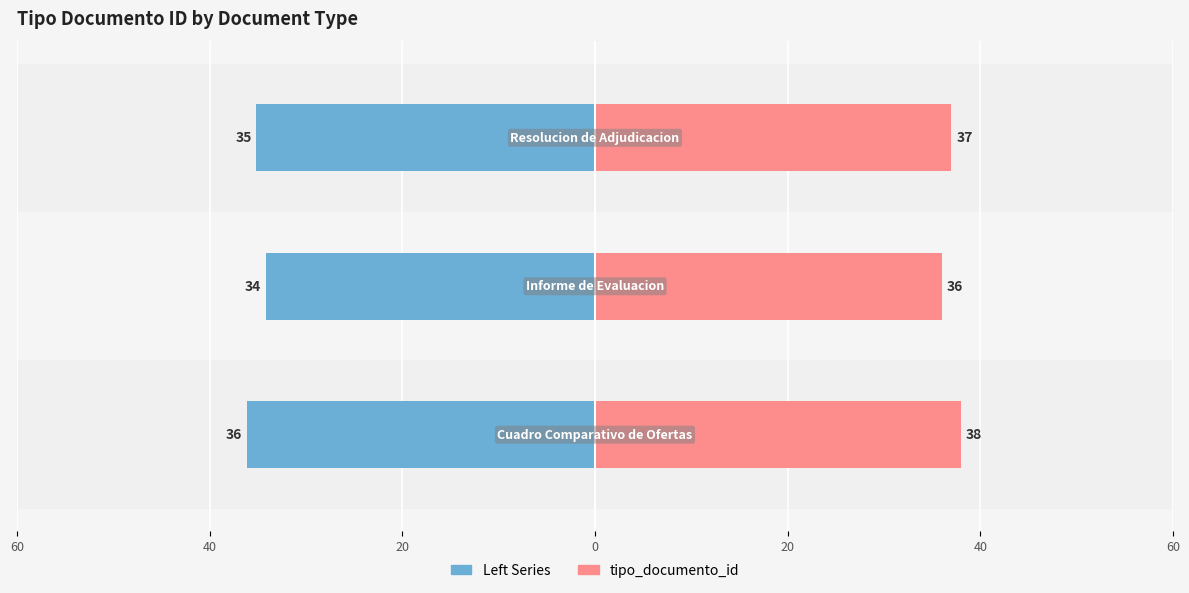

What is the difference between the maximum and second lowest values in the tipo_documento_id (left) series?

1.0